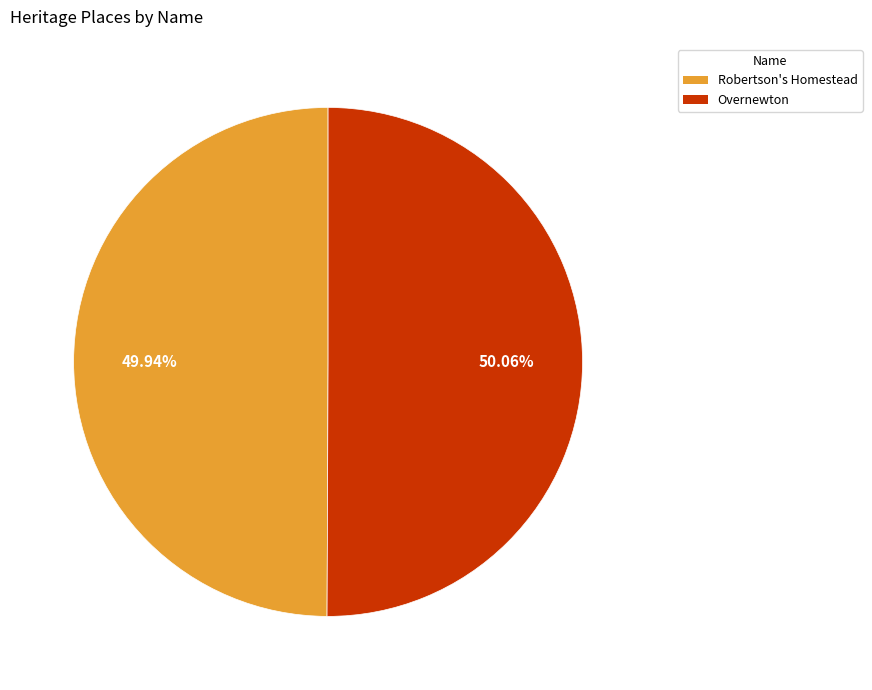

To the nearest percent, what portion does Overnewton represent?

50%